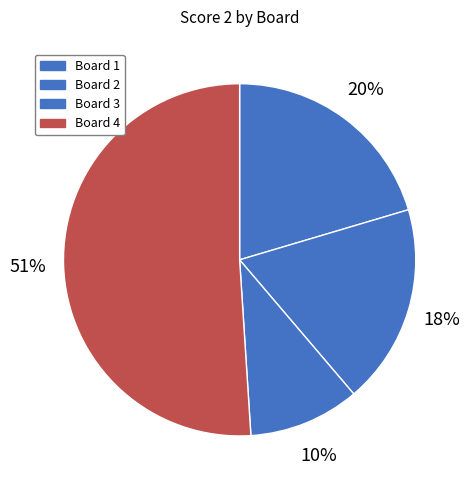

To the nearest percent, what percentage of the pie is Board 3?

10%